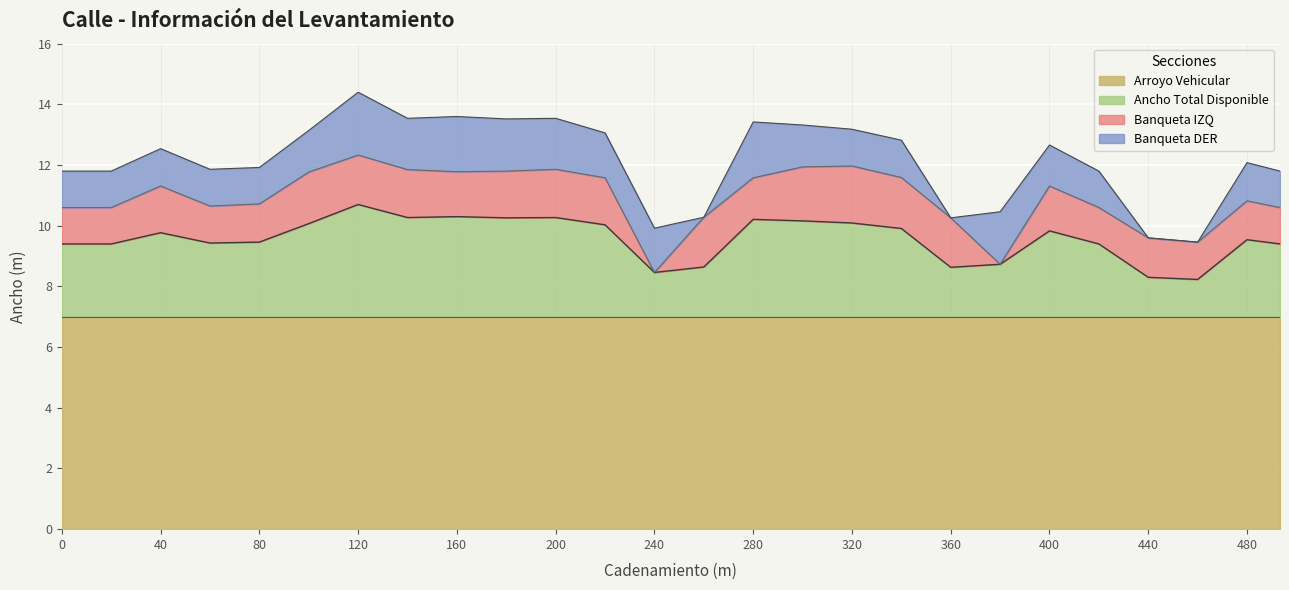

True or false: Ancho Total Disponible and Banqueta DER intersect in this chart.

False